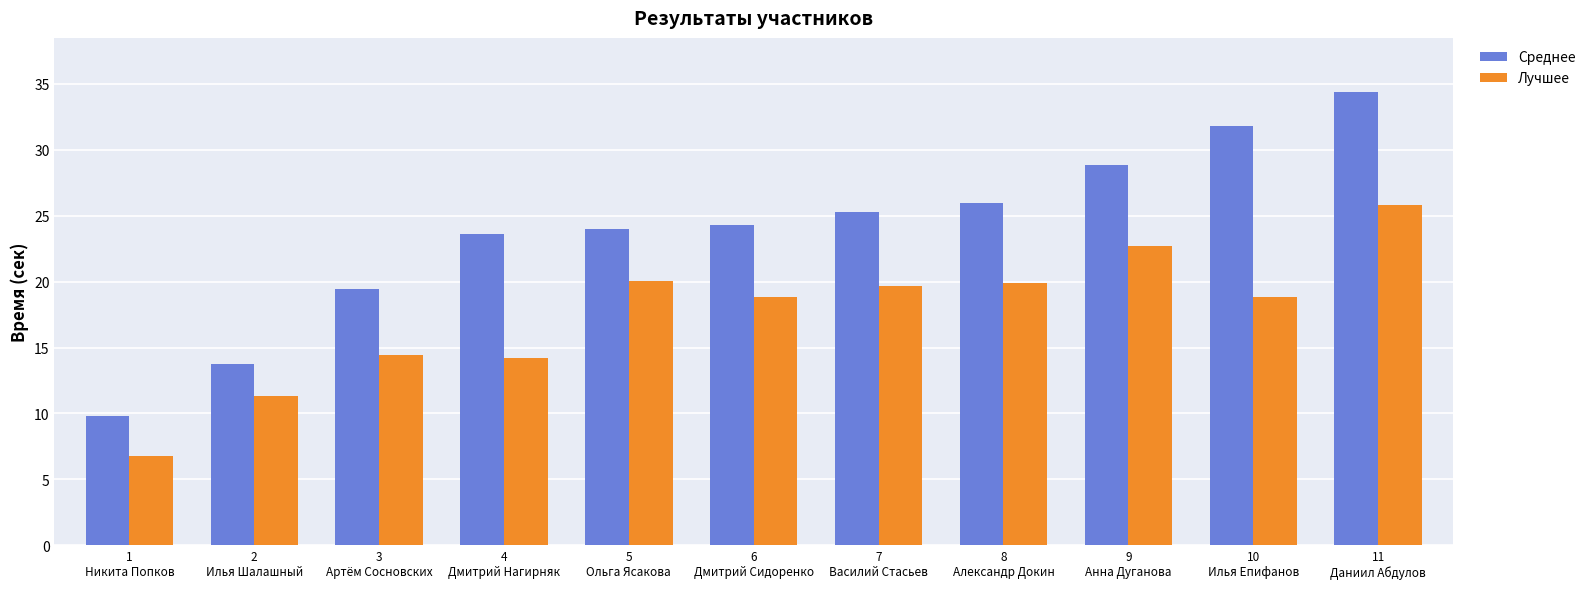

Rank the series by their maximum value, from highest to lowest.

Среднее, Лучшее